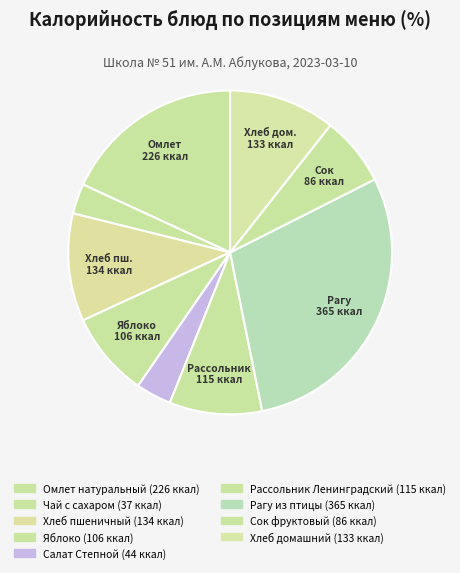

Is Хлеб пшеничный the majority of the pie?

No